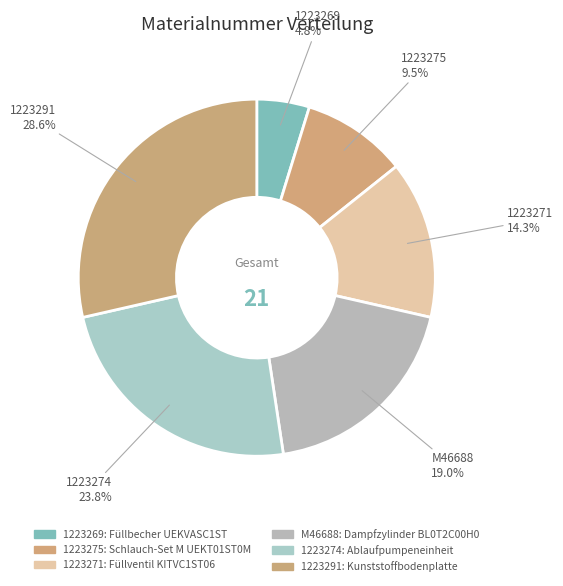

Combined, do 1223269 and 1223271 account for over 50%?

No